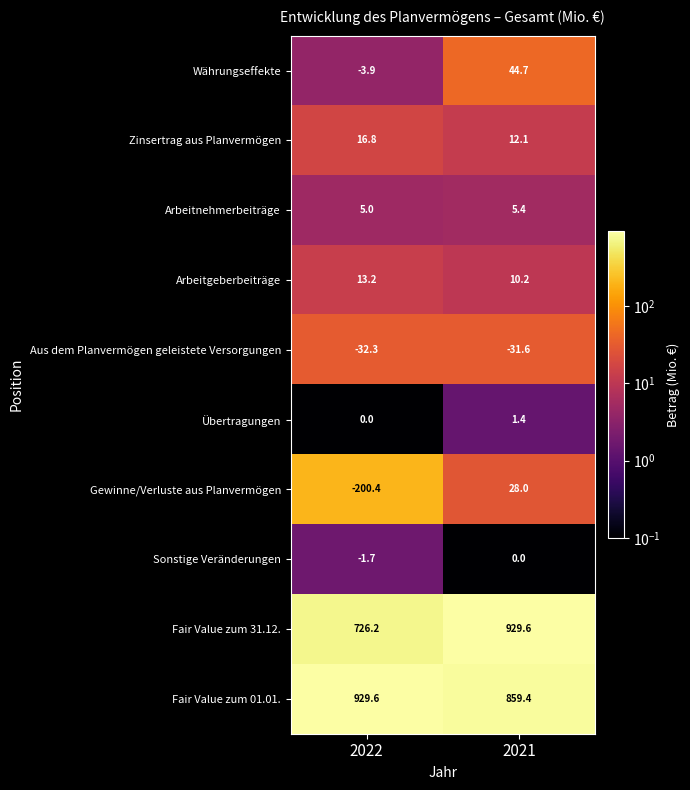

True or false: Währungseffekte has a value of 21.8 at 2021.

False